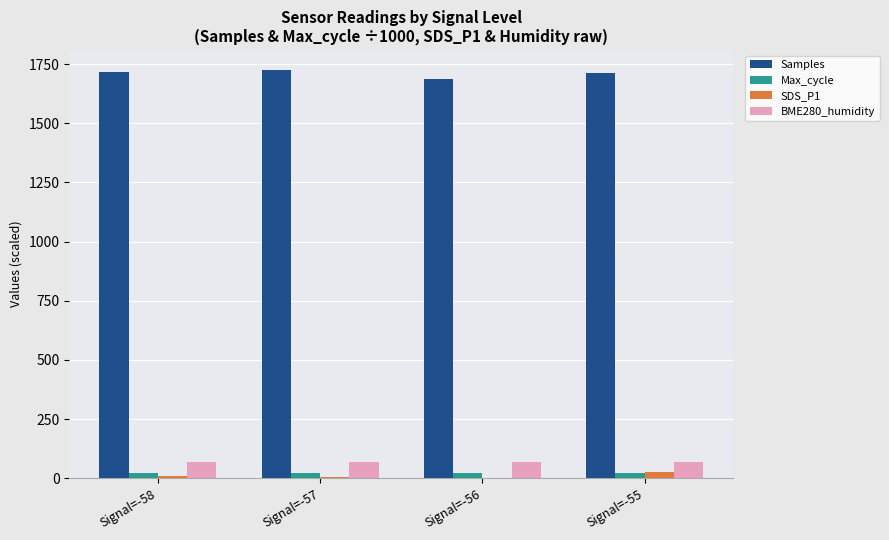

True or false: SDS_P1 has a value of 10.8 at Signal=-58.

True